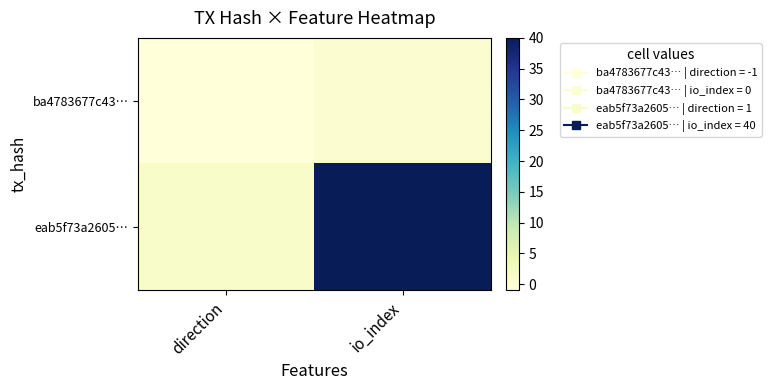

At direction, list the series in order from smallest to largest.

ba4783677c43…, eab5f73a2605…